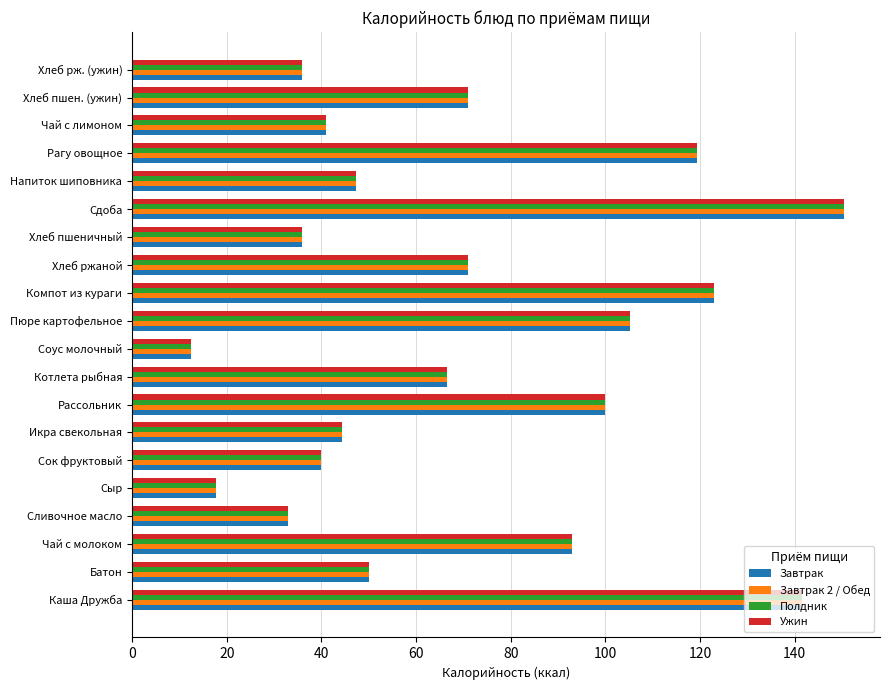

The Завтрак 2 / Обед series shows 27.8 at Сыр. True or false?

False